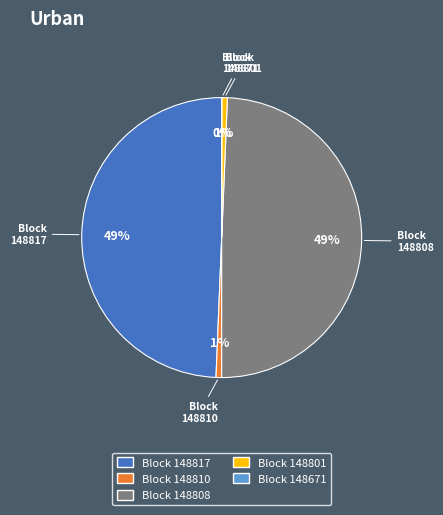

Is there a majority slice in this chart?

No